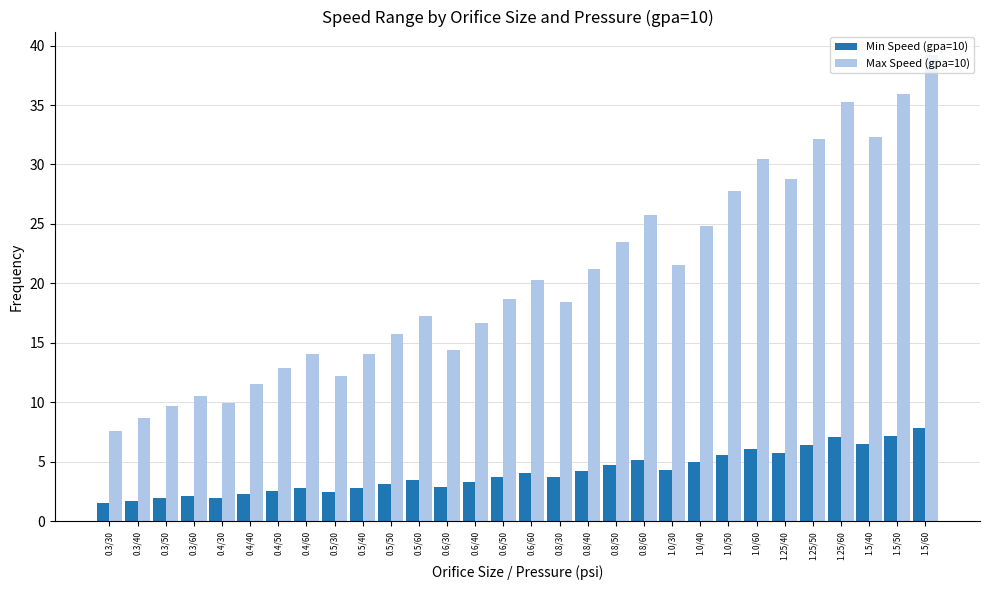

What is the greatest value displayed?

39.2